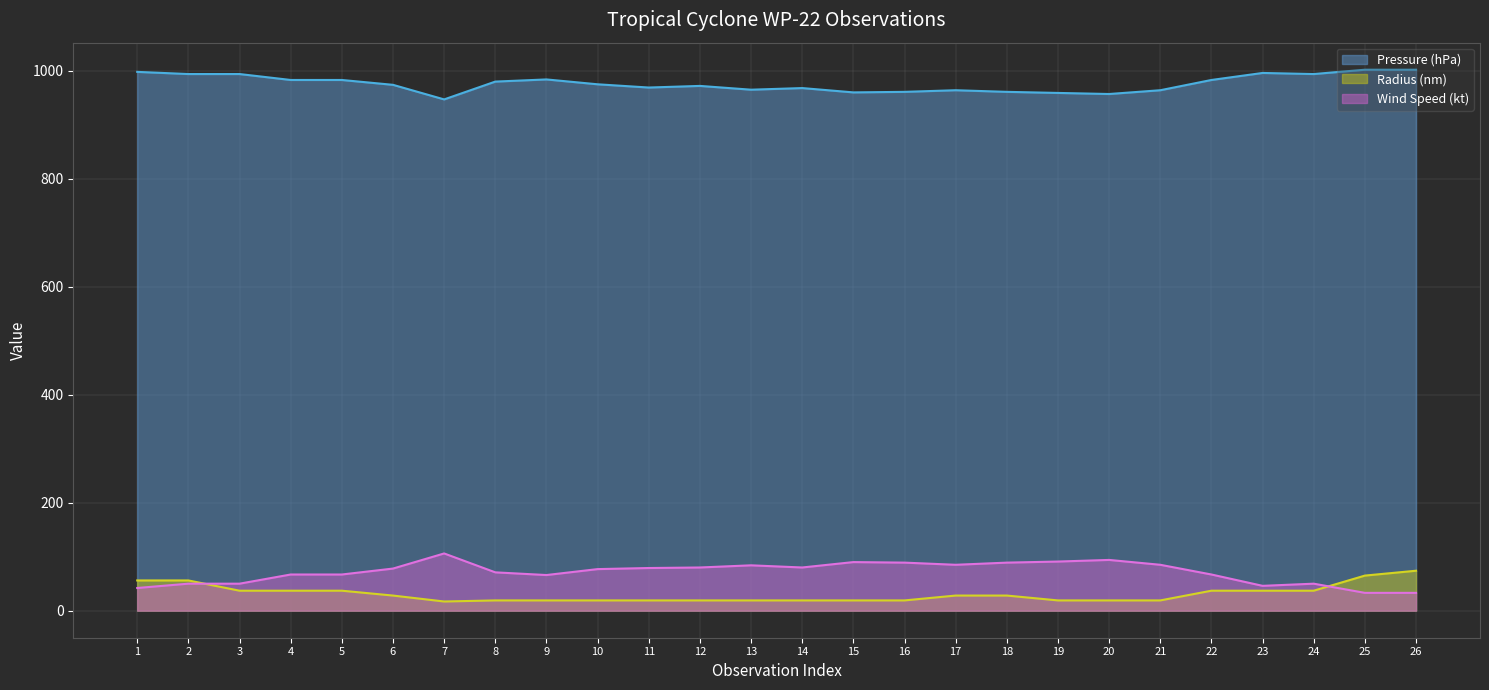

How many lines are shown in the chart?

3